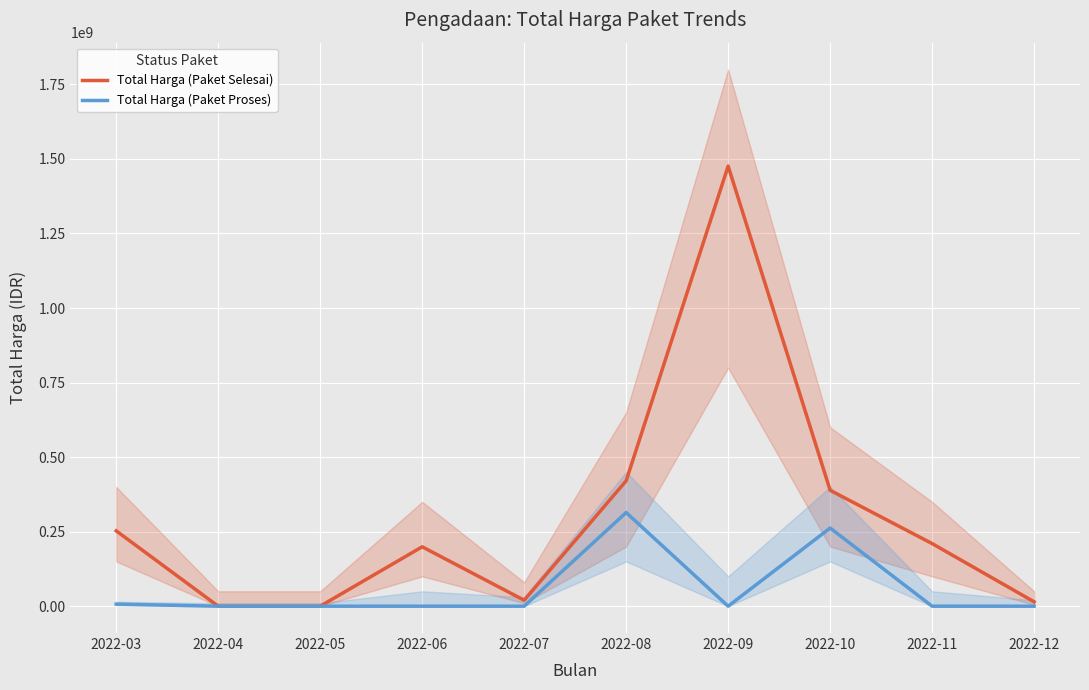

True or false: Total Harga (Paket Selesai) and Total Harga (Paket Proses) cross at least once.

False